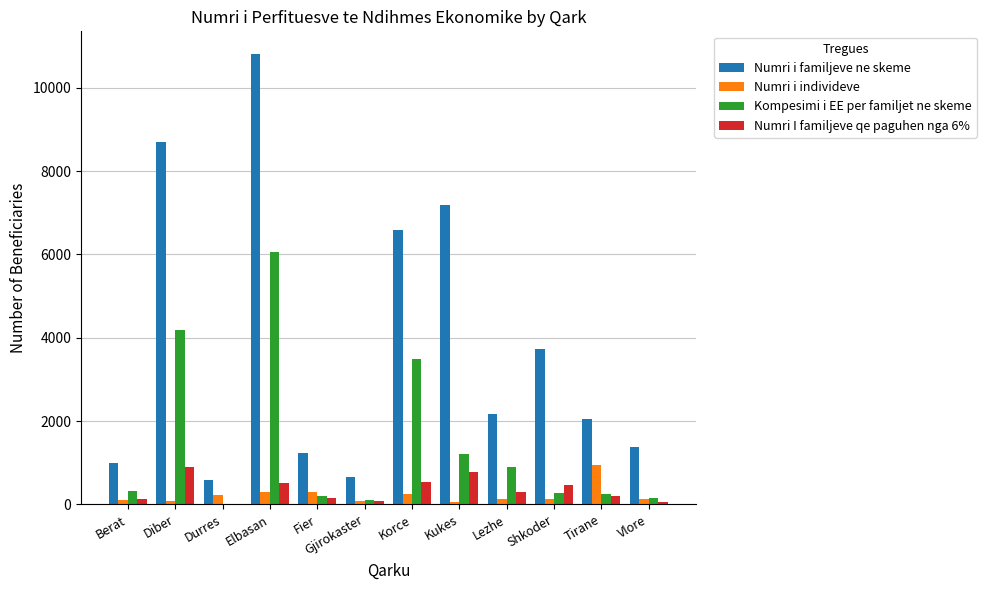

Which series has the largest total across all categories?

Numri i familjeve ne skeme